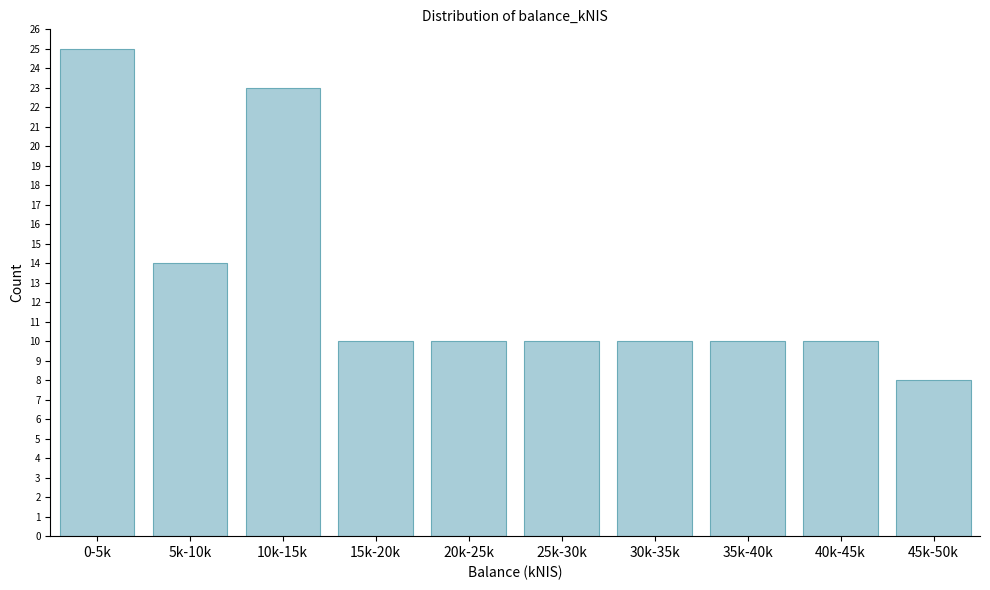

Reading right to left, what are all the values shown in this chart?

8	10	10	10	10	10	10	23	14	25